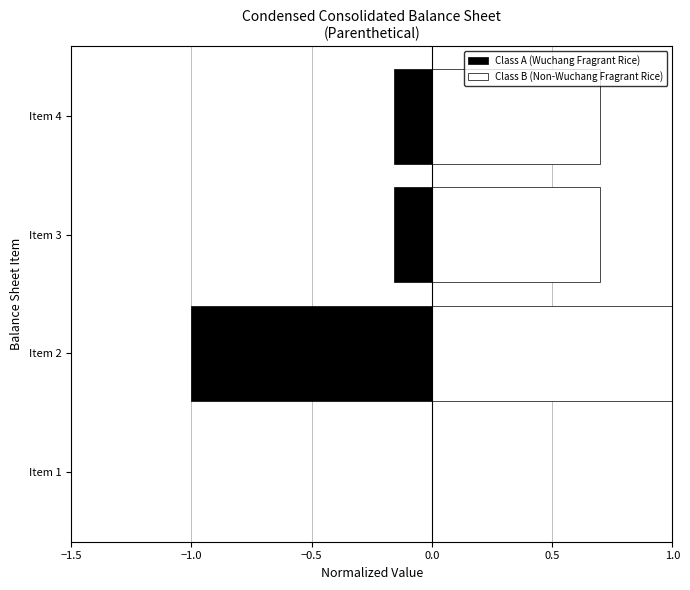

How many groups of bars are there?

4